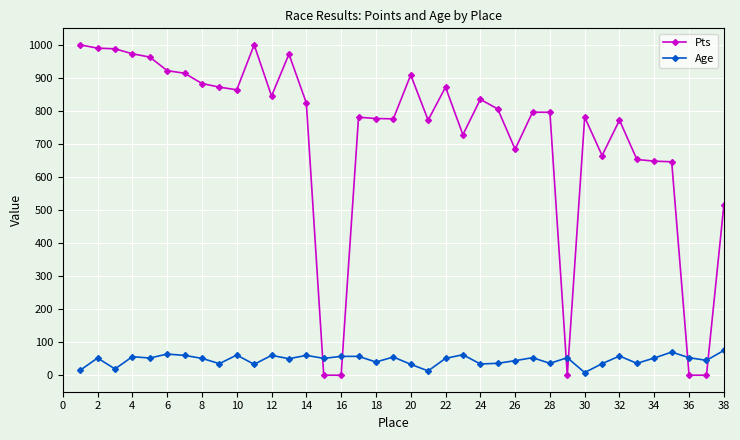

True or false: Age has more than 0 points higher than both neighbors.

True